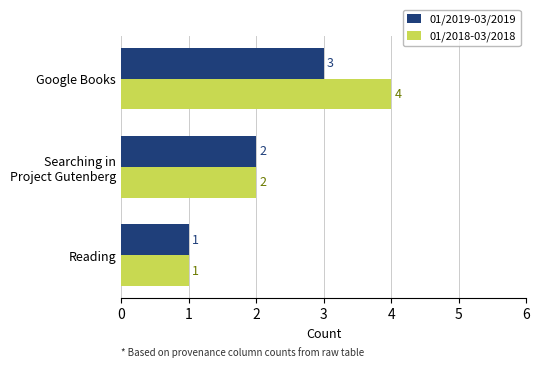

What is the maximum value shown in the chart?

4